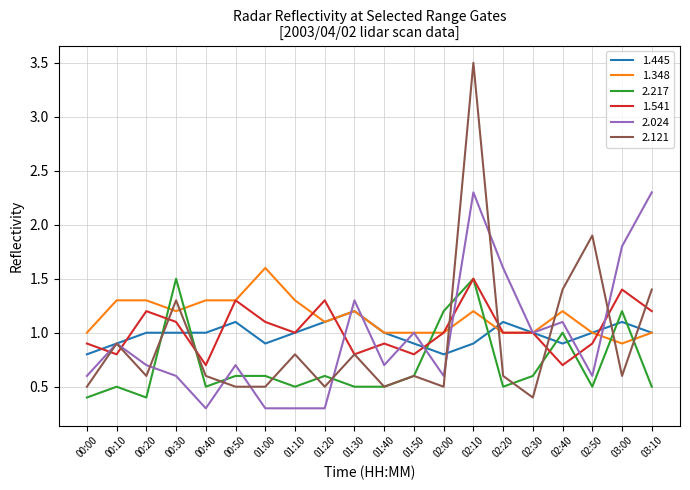

Which series changed the most between 02:00 and 02:40?

2.121